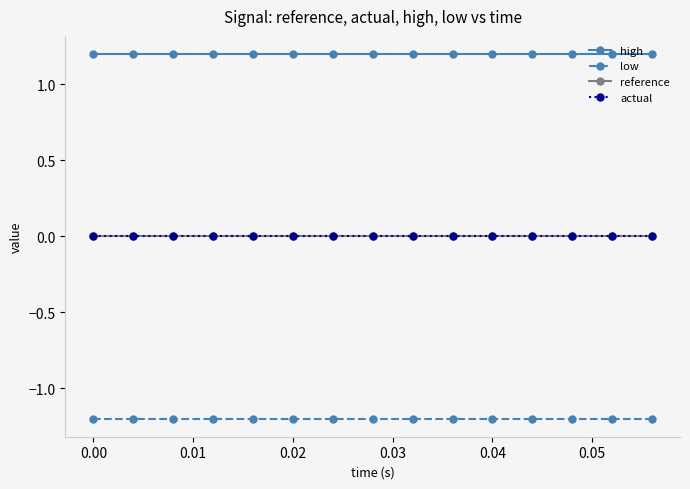

True or false: high and actual intersect in this chart.

False